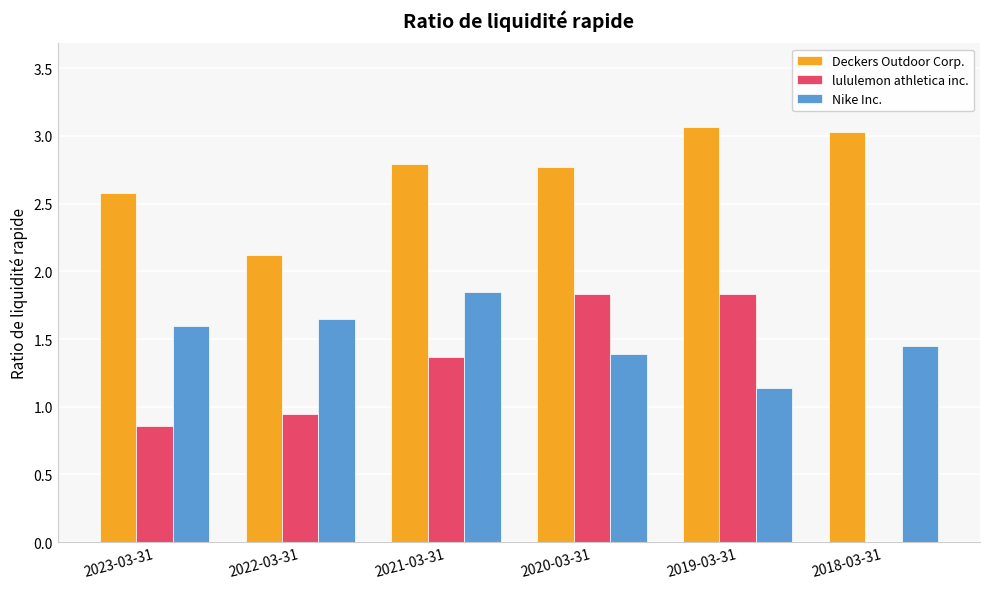

At which label does lululemon athletica inc. first exceed 1?

2021-03-31